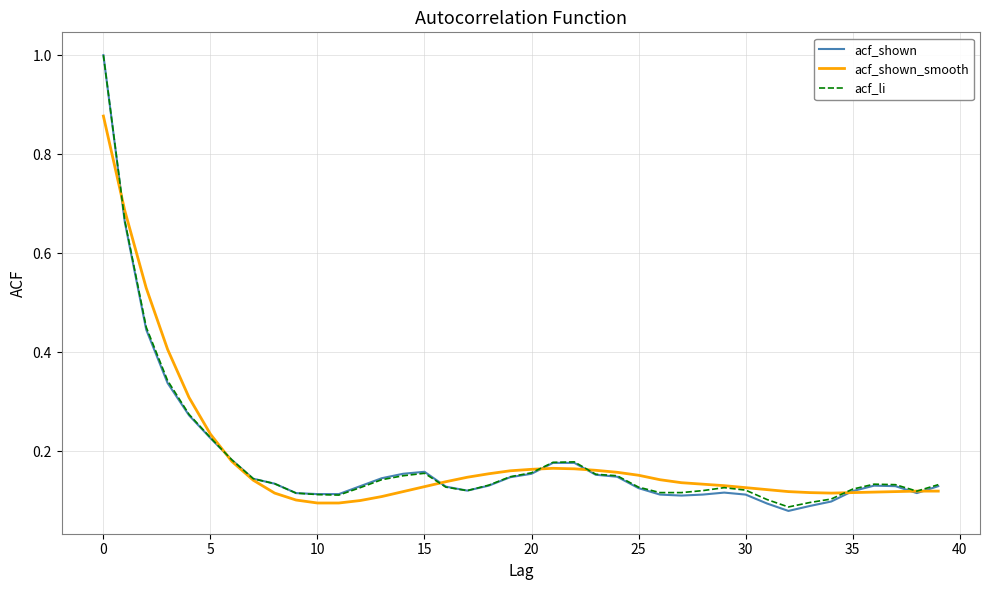

Count the acf_shown_smooth values in the range 0 to 1.

40